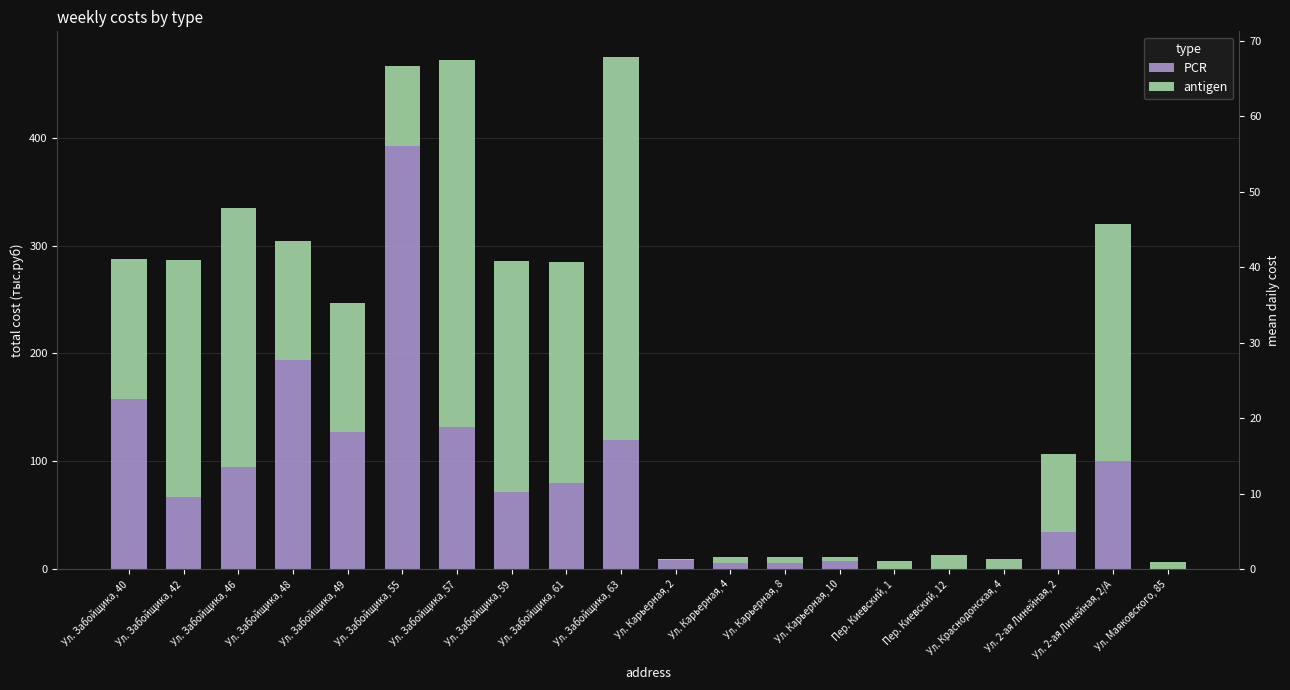

What is the minimum value for antigen?

1.2